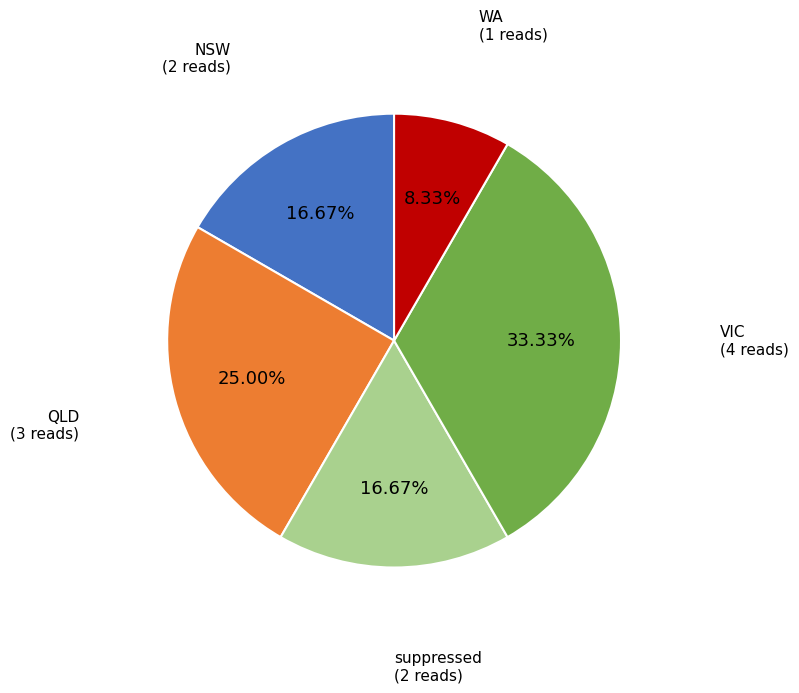

Is there any slice that represents more than half of the pie?

No